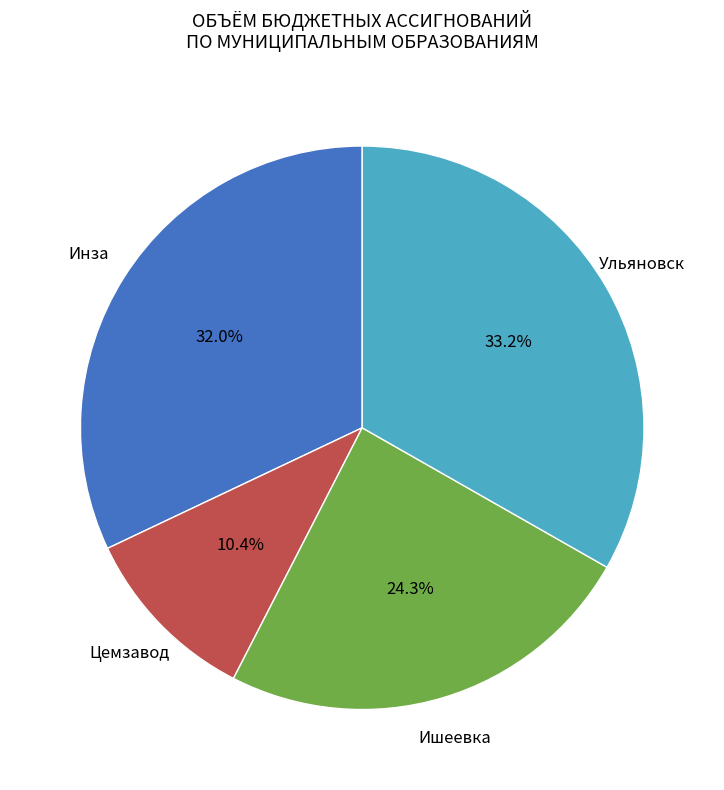

Is there a majority slice in this chart?

No